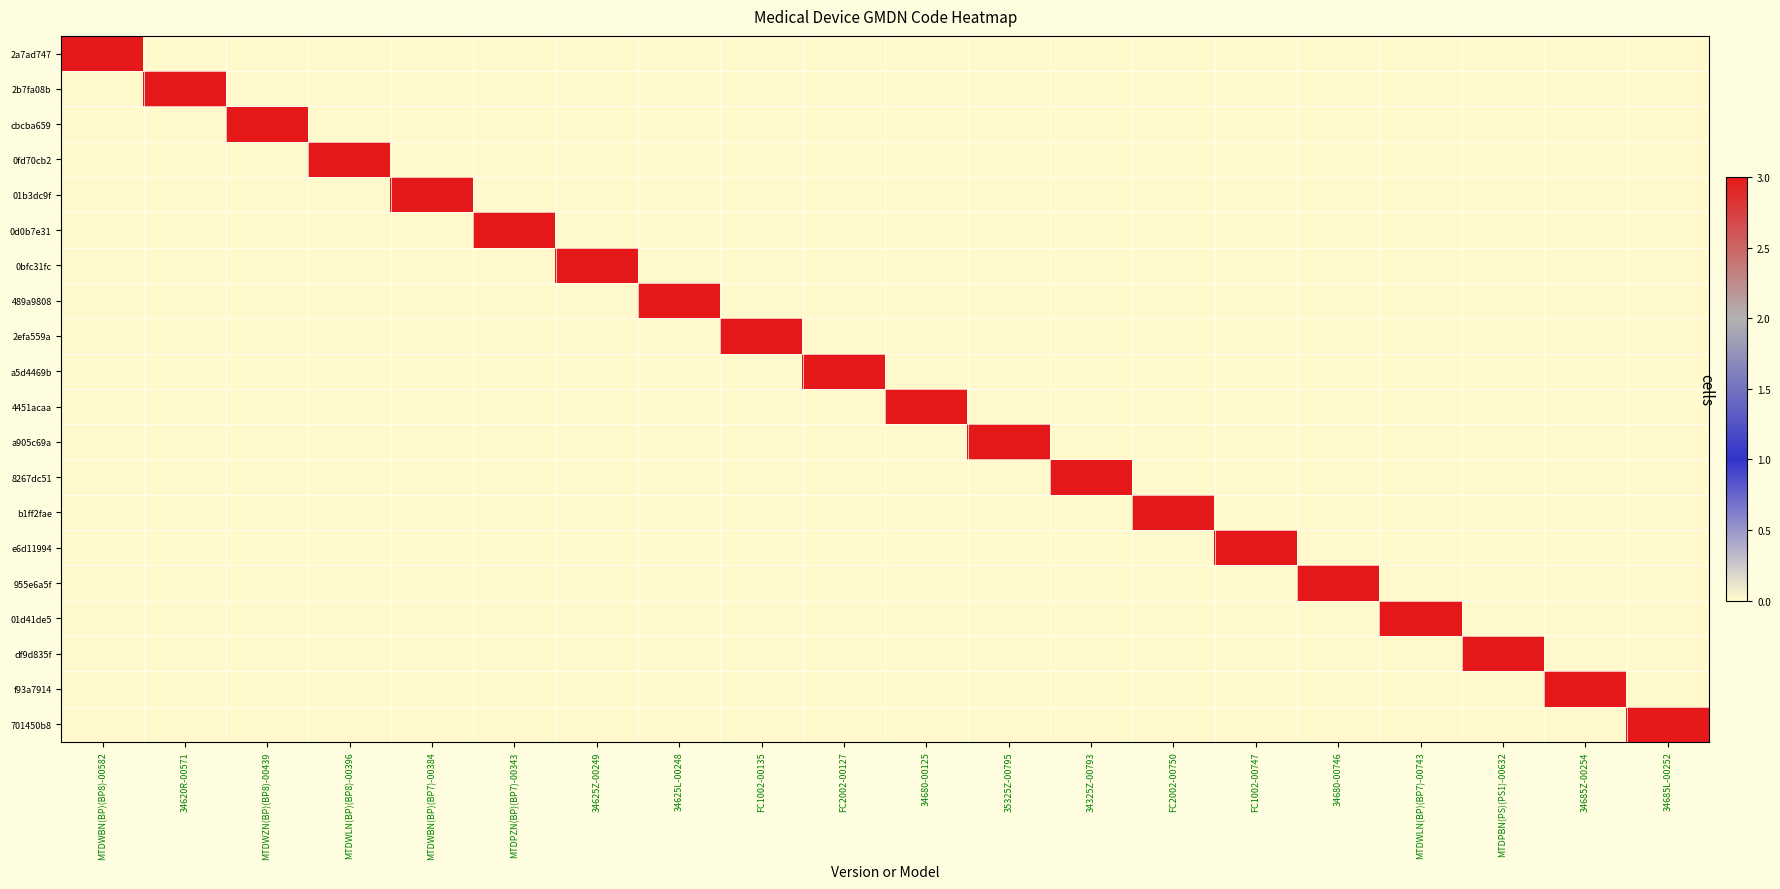

Rank the series at MTDWZN(BP)(BP8)-00439 from highest to lowest value.

cbcba659, 2a7ad747, 2b7fa08b, 0fd70cb2, 01b3dc9f, 0d0b7e31, 0bfc31fc, 489a9808, 2efa559a, a5d4469b, 4451acaa, a905c69a, 8267dc51, b1ff2fae, e6d11994, 955e6a5f, 01d41de5, df9d835f, f93a7914, 701450b8